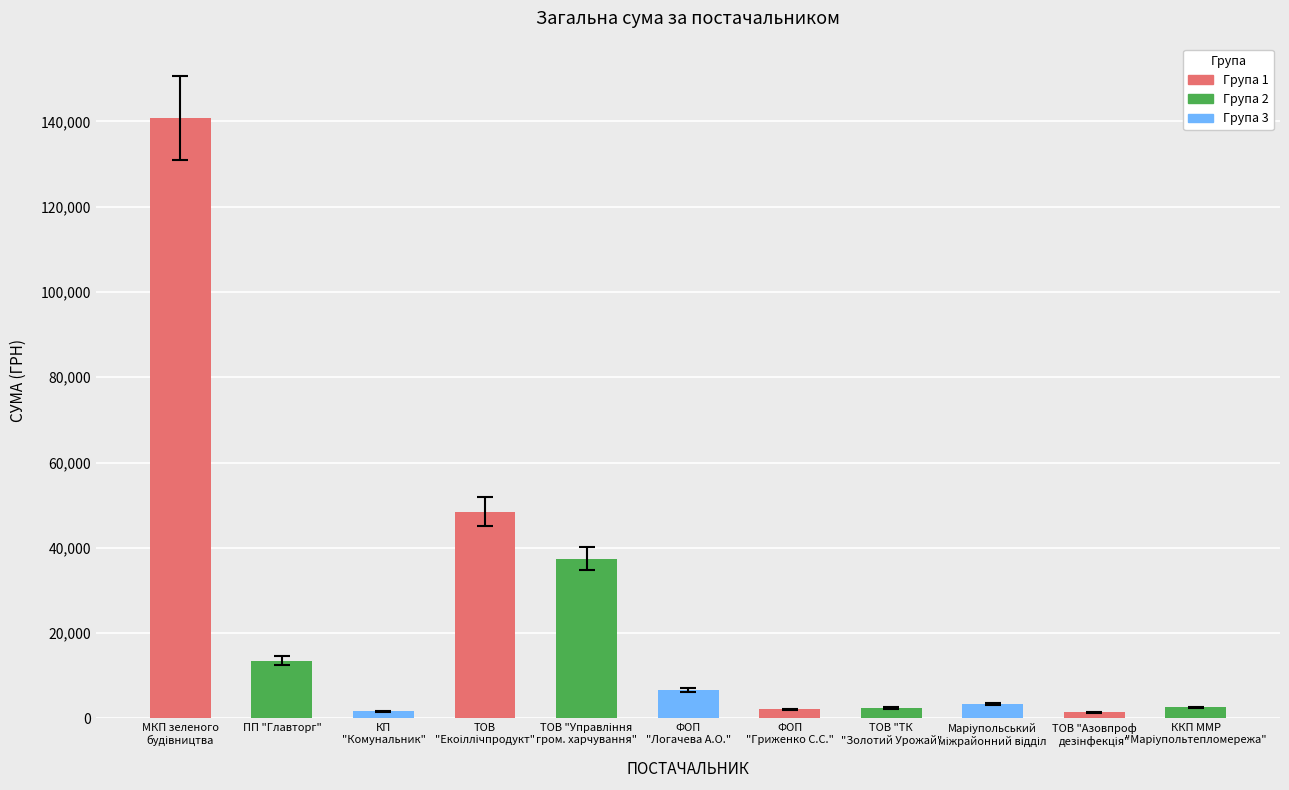

What is the approximate value at ПП "Главторг"?

13582.8